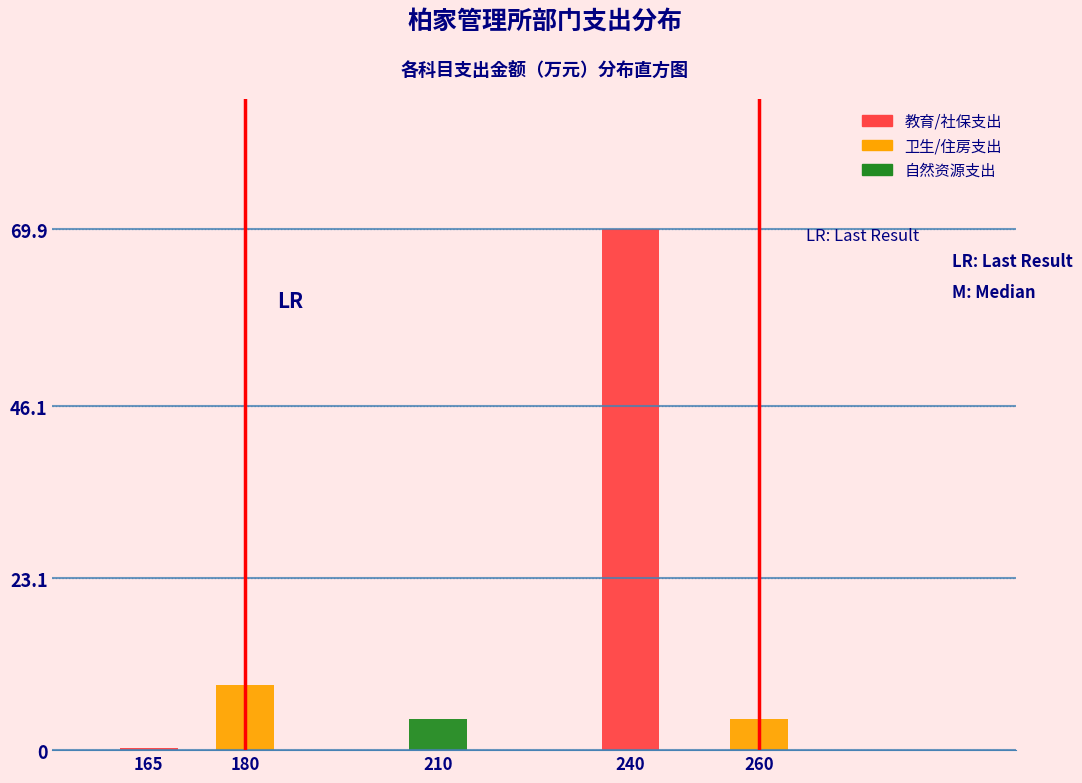

What is the maximum value shown in the chart?

69.9